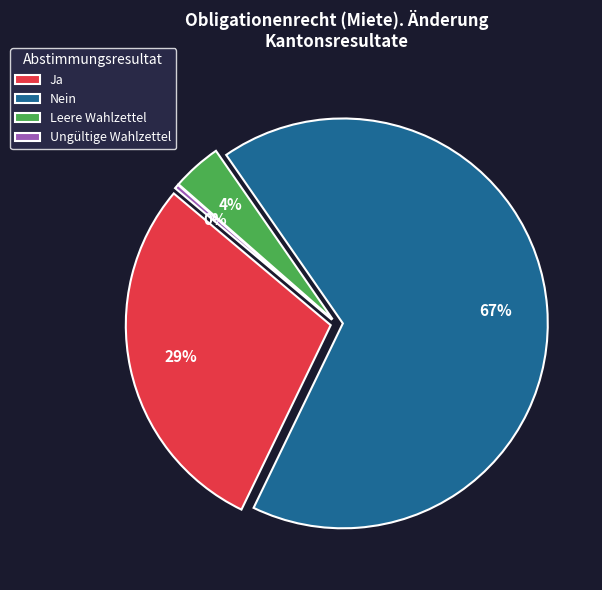

Is Nein the majority of the pie?

Yes